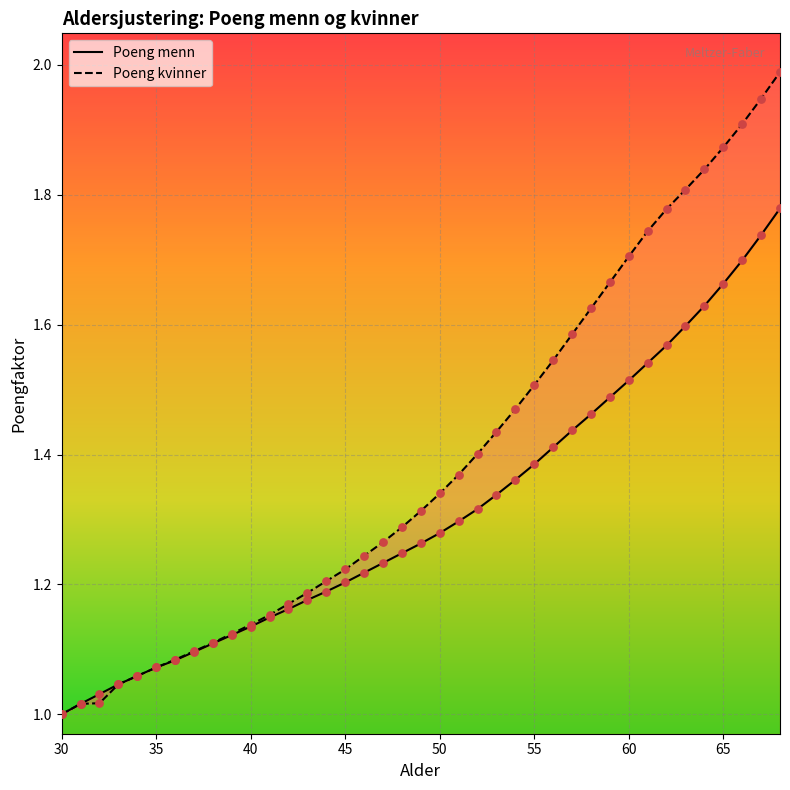

Which series has the largest total across all categories?

Poeng kvinner